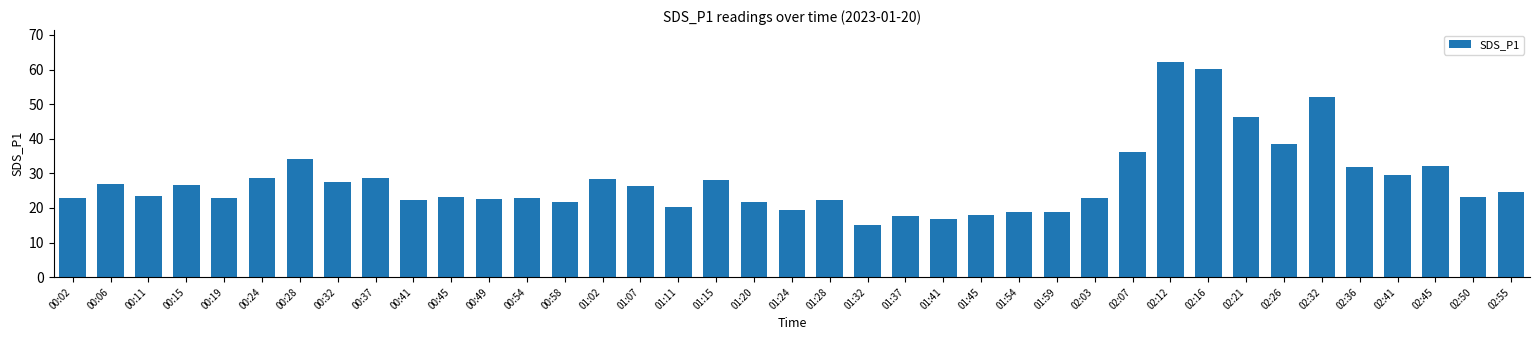

What is the sum of the values at 02:45 and 00:24?

60.7